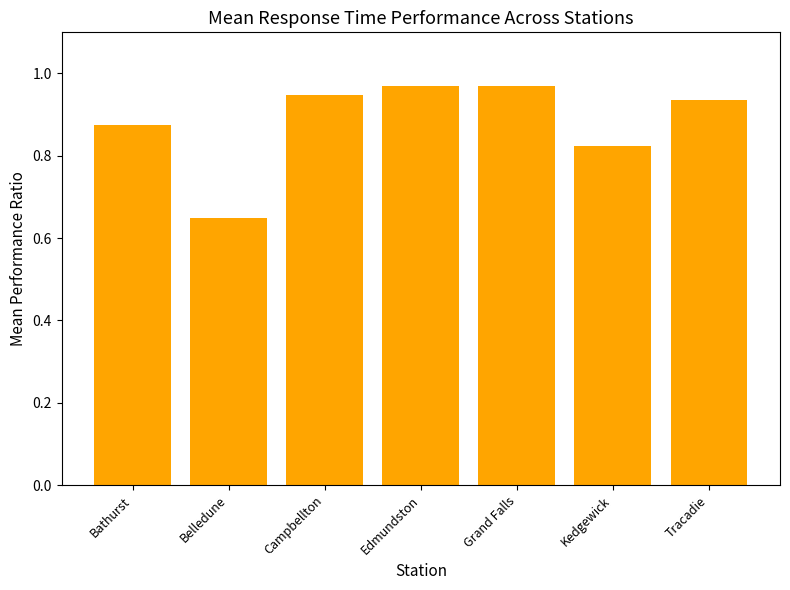

Which category has the lowest value across all series?

Belledune